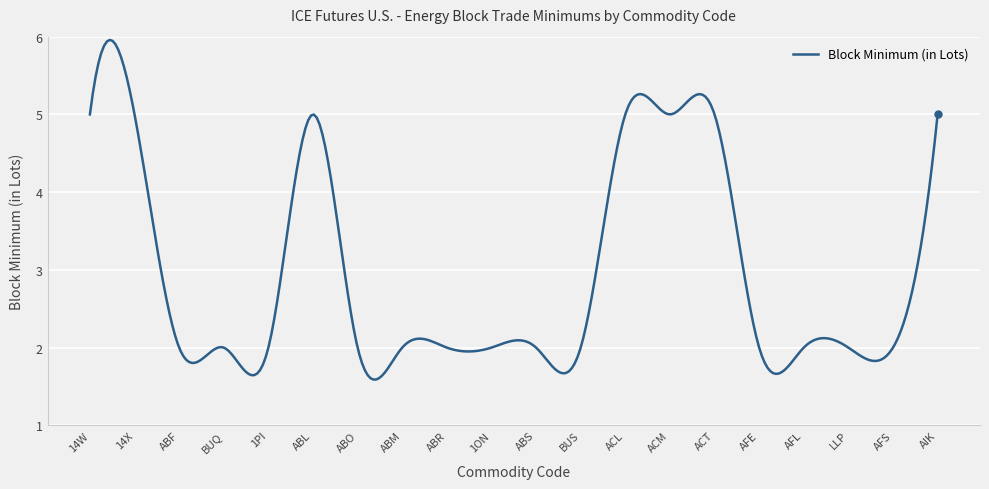

What is the sum of all values?

884.9